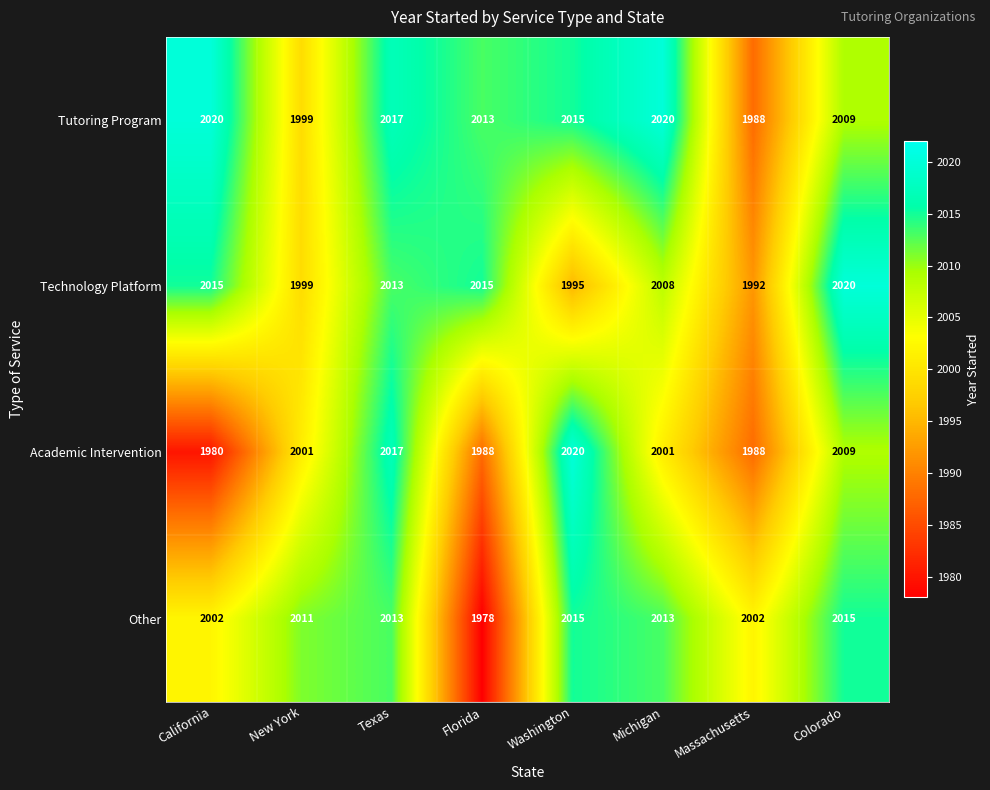

What is the minimum value for Other?

1978